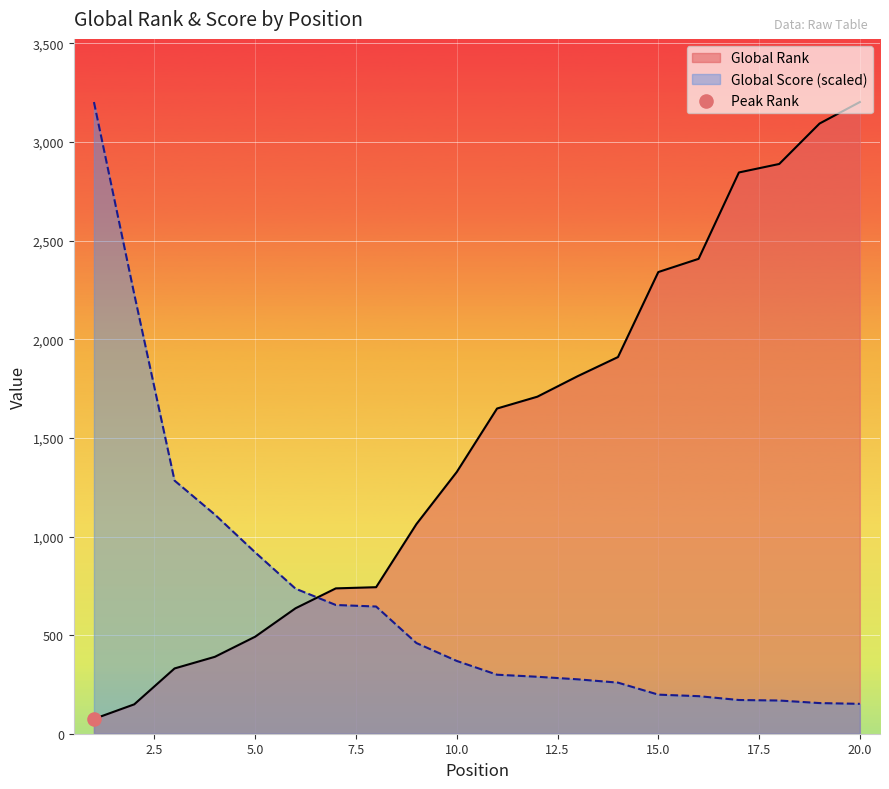

Is the value of Global Score at 12 greater than the value of Global Rank at 5?

No